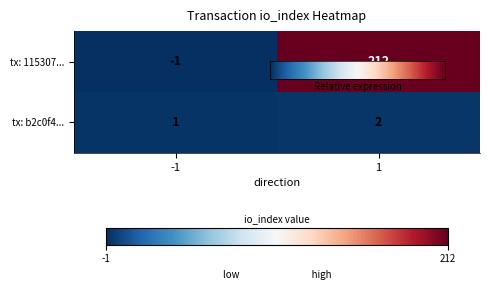

What is the greatest value displayed?

212